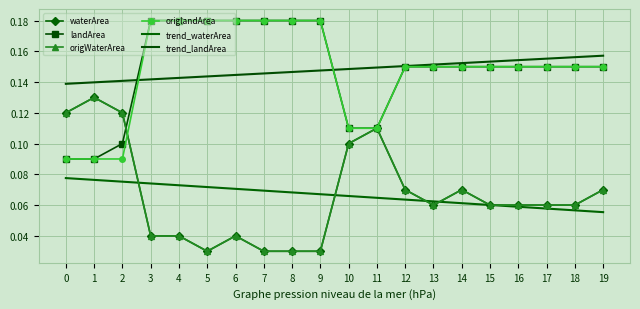

True or false: landArea and origlandArea intersect in this chart.

False